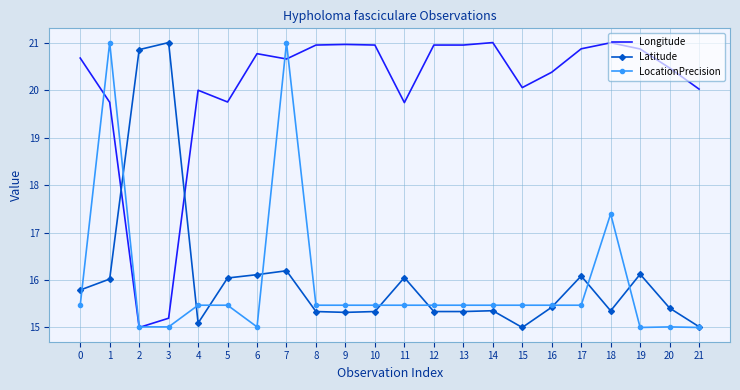

The value of Latitude at 17 is 16.1. True or false?

True